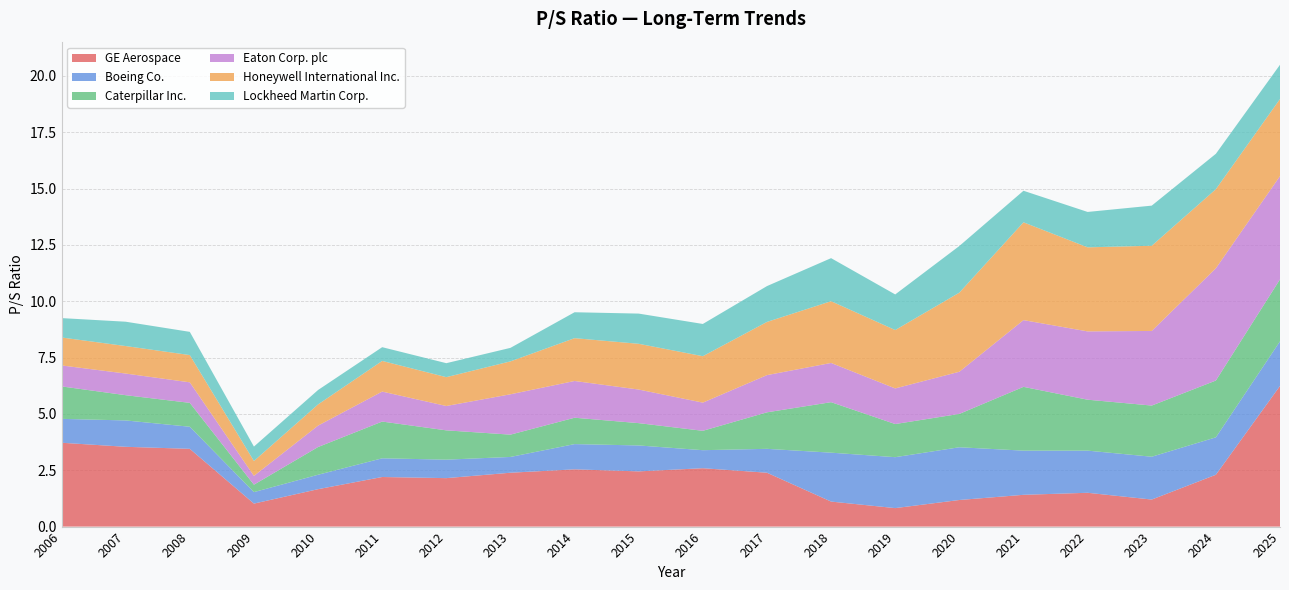

Reading left to right, transcribe all the data shown in this chart.

GE Aerospace: 2006=3.7	2007=3.5	2008=3.5	2009=1.0	2010=1.7	2011=2.2	2012=2.1	2013=2.4	2014=2.5	2015=2.5	2016=2.6	2017=2.4	2018=1.1	2019=0.8	2020=1.2	2021=1.4	2022=1.5	2023=1.2	2024=2.3	2025=6.2
Boeing Co.: 2006=1.1	2007=1.2	2008=1.0	2009=0.5	2010=0.6	2011=0.8	2012=0.8	2013=0.7	2014=1.1	2015=1.1	2016=0.8	2017=1.1	2018=2.2	2019=2.3	2020=2.3	2021=2.0	2022=1.9	2023=1.9	2024=1.7	2025=2.0
Caterpillar Inc.: 2006=1.4	2007=1.1	2008=1.1	2009=0.3	2010=1.2	2011=1.6	2012=1.3	2013=1.0	2014=1.2	2015=1.0	2016=0.9	2017=1.6	2018=2.2	2019=1.5	2020=1.5	2021=2.8	2022=2.3	2023=2.3	2024=2.5	2025=2.8
Eaton Corp. plc: 2006=0.9	2007=1.0	2008=0.9	2009=0.4	2010=0.9	2011=1.3	2012=1.1	2013=1.8	2014=1.6	2015=1.5	2016=1.2	2017=1.6	2018=1.7	2019=1.6	2020=1.9	2021=3.0	2022=3.0	2023=3.3	2024=5.0	2025=4.6
Honeywell International Inc.: 2006=1.2	2007=1.2	2008=1.2	2009=0.7	2010=0.9	2011=1.4	2012=1.3	2013=1.5	2014=1.9	2015=2.0	2016=2.1	2017=2.4	2018=2.7	2019=2.6	2020=3.5	2021=4.3	2022=3.7	2023=3.8	2024=3.5	2025=3.4
Lockheed Martin Corp.: 2006=0.9	2007=1.1	2008=1.0	2009=0.6	2010=0.6	2011=0.6	2012=0.6	2013=0.6	2014=1.1	2015=1.3	2016=1.4	2017=1.6	2018=1.9	2019=1.6	2020=2.1	2021=1.4	2022=1.6	2023=1.8	2024=1.6	2025=1.5